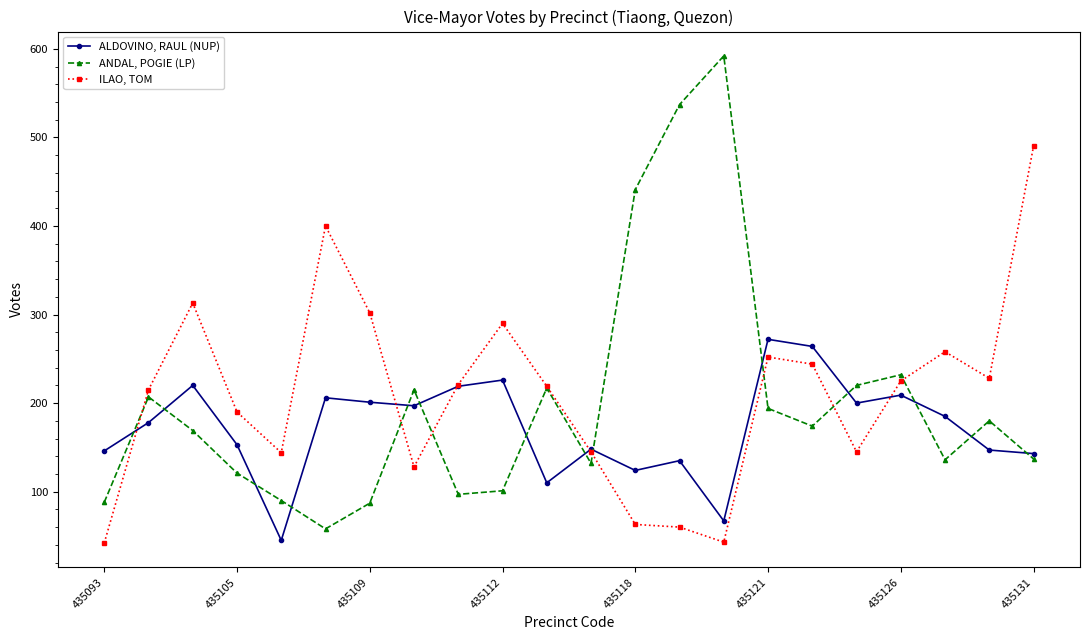

True or false: ANDAL, POGIE (LP) has more than 0 interior local peaks.

True